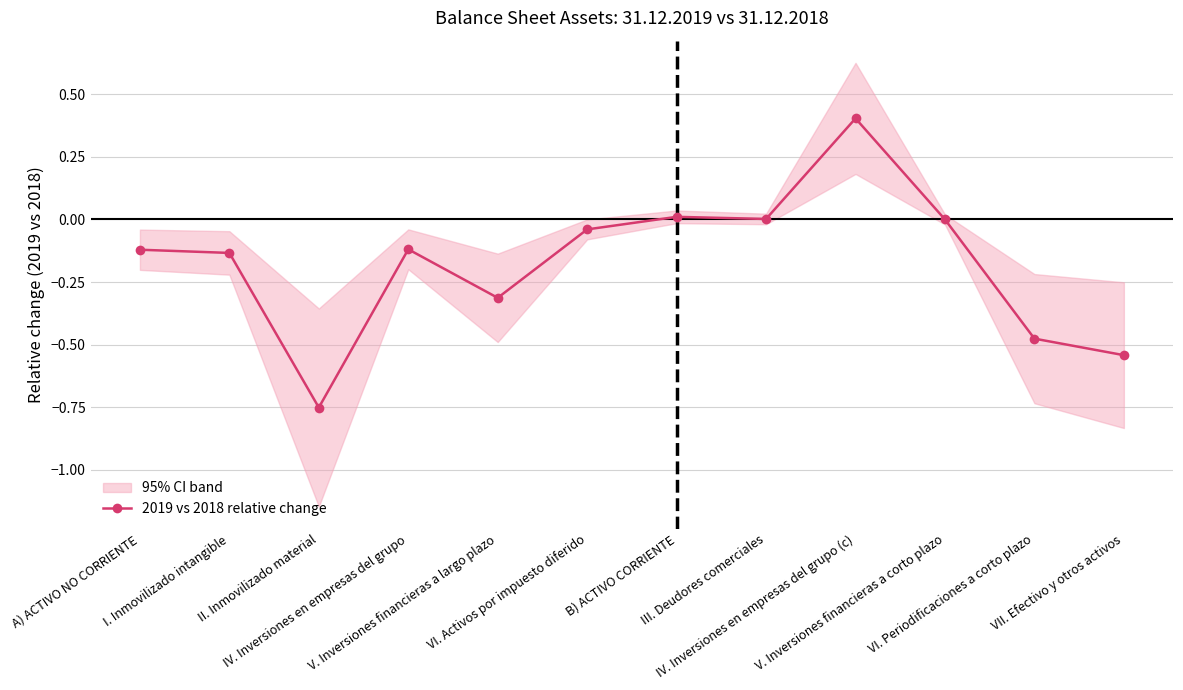

What is the difference between the second highest and minimum values?

0.8